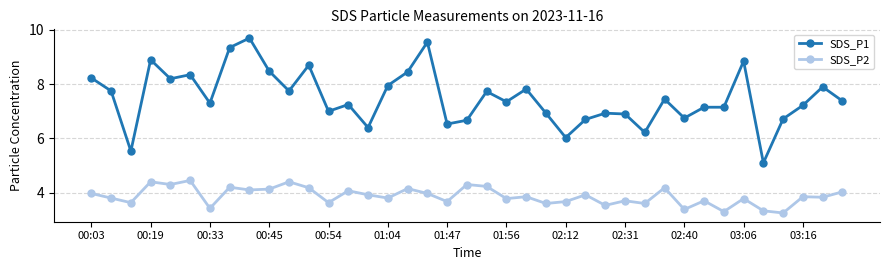

Rank the series by their average value, from lowest to highest.

SDS_P2, SDS_P1